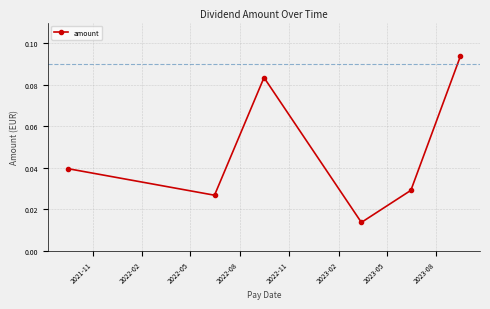

Count the values in the range 0 to 1.

6